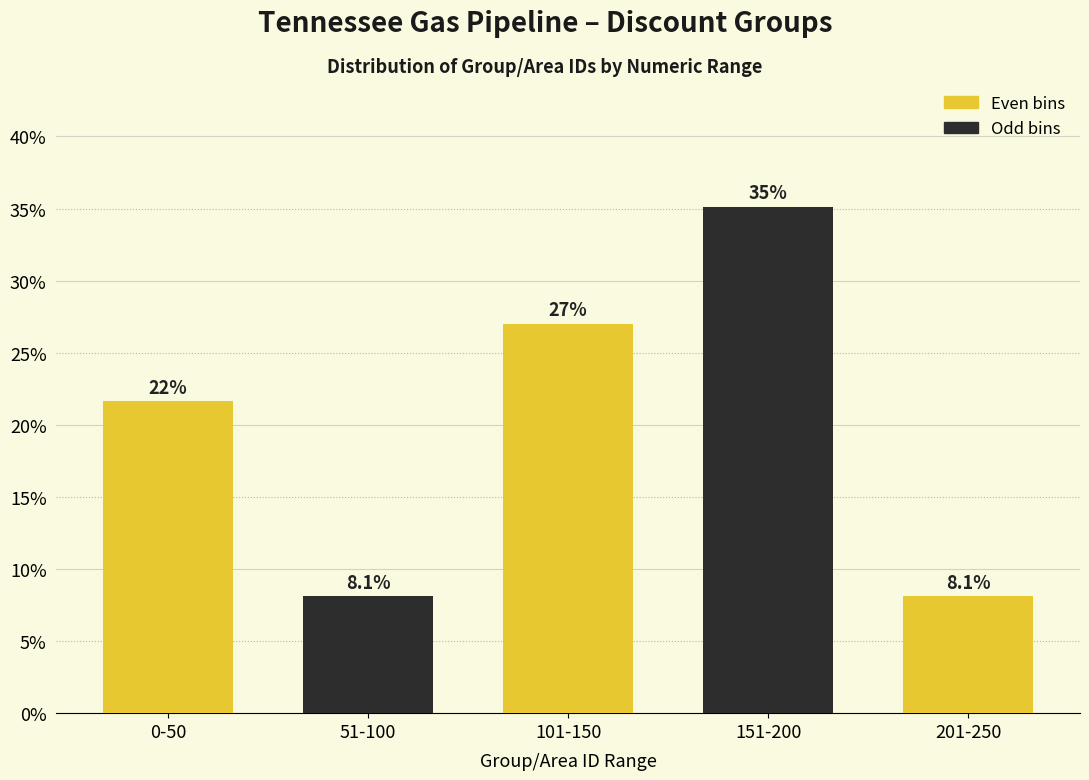

Reading left to right, list all the values displayed in this chart.

0-50=21.6	51-100=8.1	101-150=27.0	151-200=35.1	201-250=8.1